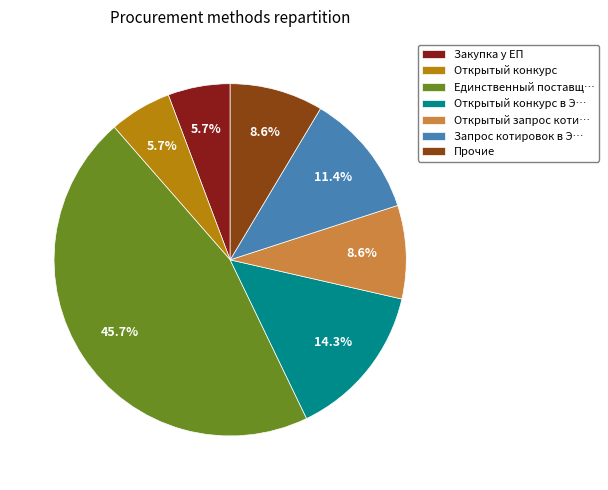

Does Открытый конкурс represent more than half of the total?

No